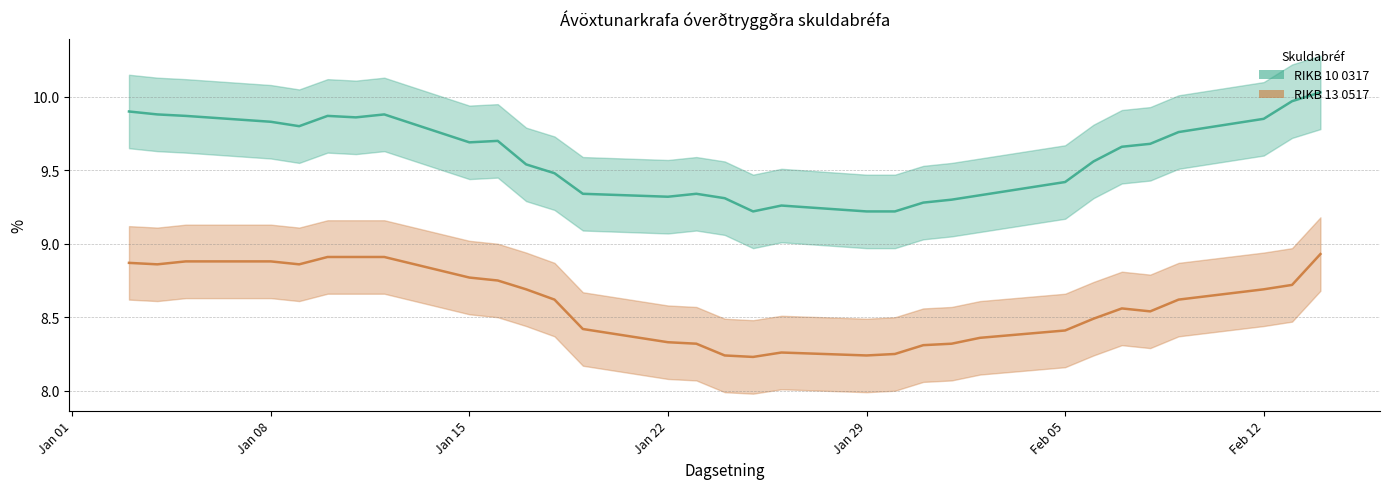

Rank the categories by RIKB 13 0517 value from lowest to highest.

2007-01-25, 2007-01-24, 2007-01-29, 2007-01-30, 2007-01-26, 2007-01-31, 2007-01-23, 2007-02-01, 2007-01-22, 2007-02-02, 2007-02-05, 2007-01-19, 2007-02-06, 2007-02-08, 2007-02-07, 2007-01-18, 2007-02-09, 2007-01-17, 2007-02-12, 2007-02-13, 2007-01-16, 2007-01-15, 2007-01-04, 2007-01-09, 2007-01-03, 2007-01-05, 2007-01-08, 2007-01-10, 2007-01-11, 2007-01-12, 2007-02-14